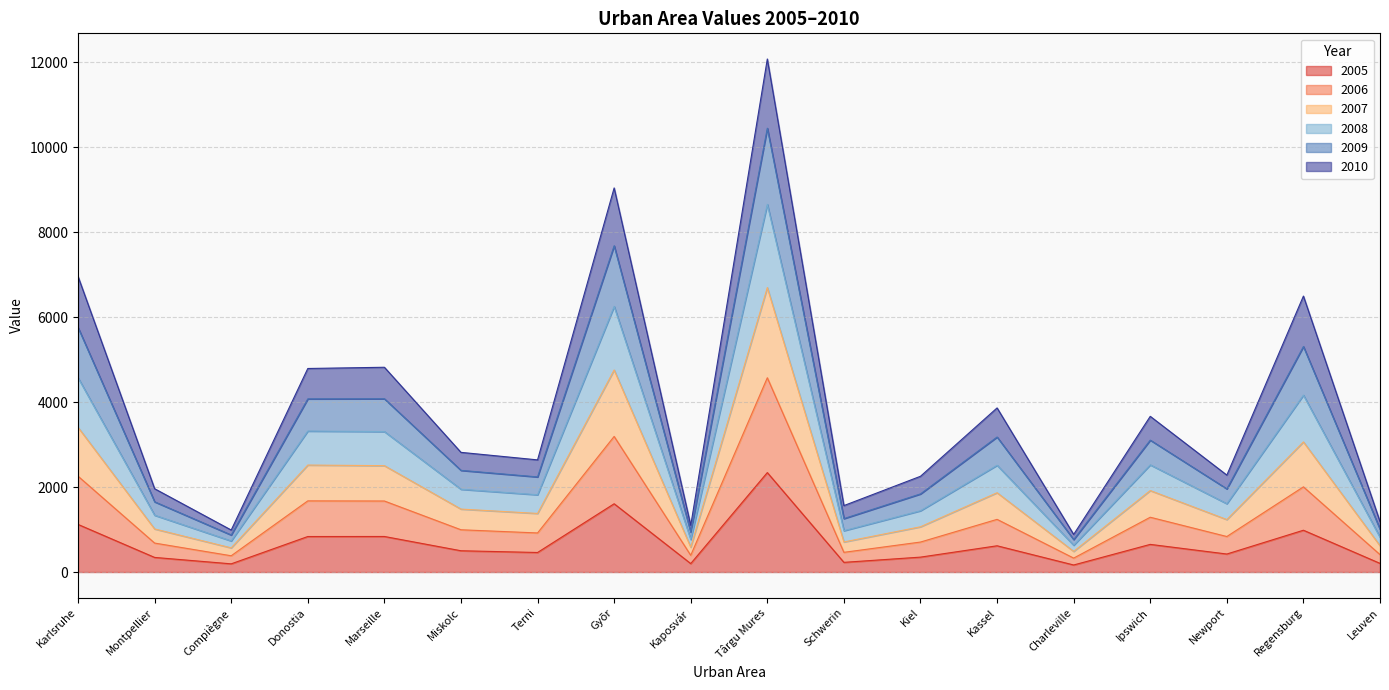

What is the total value across all series at Miskolc?

2817